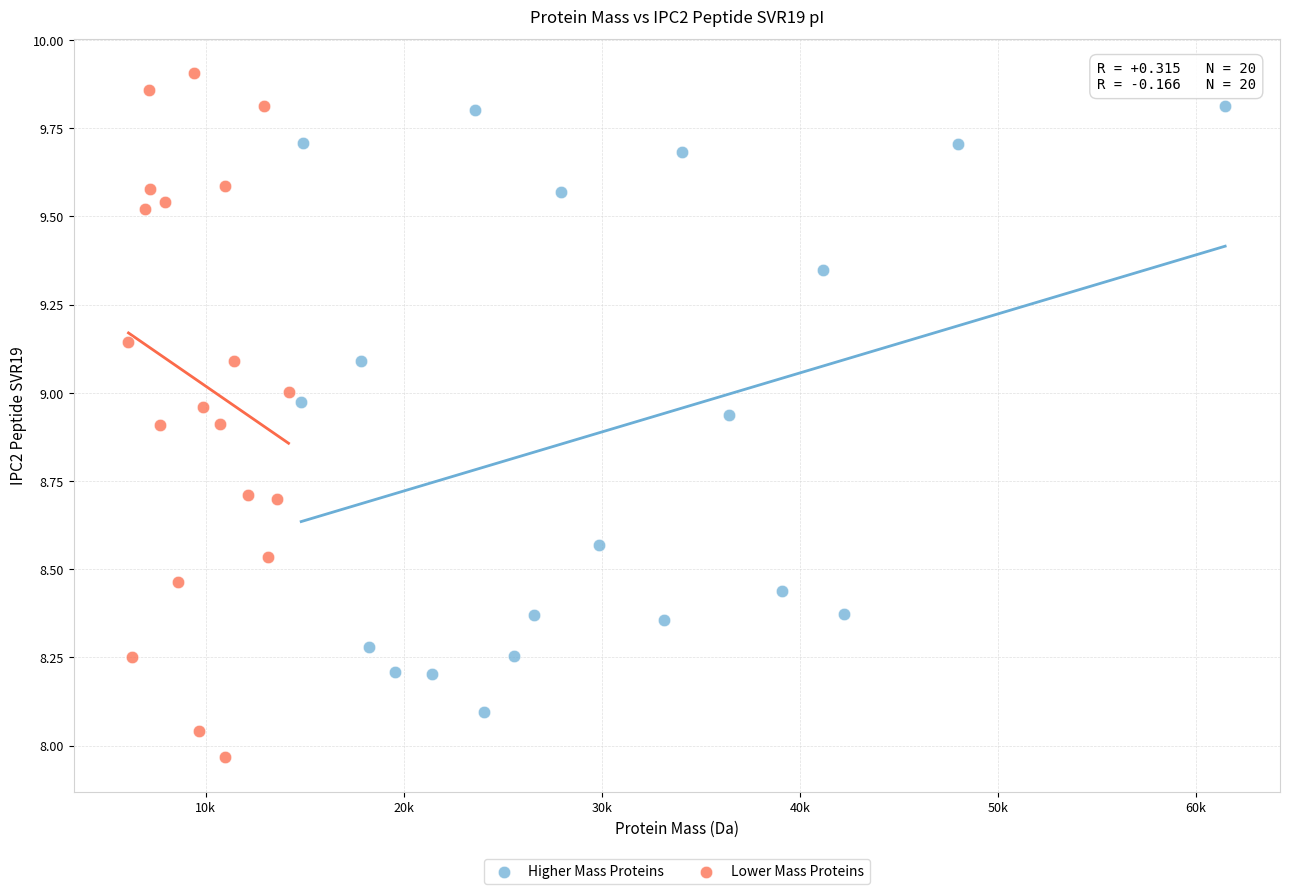

Which series contains the lowest Y value?

Lower Mass Proteins